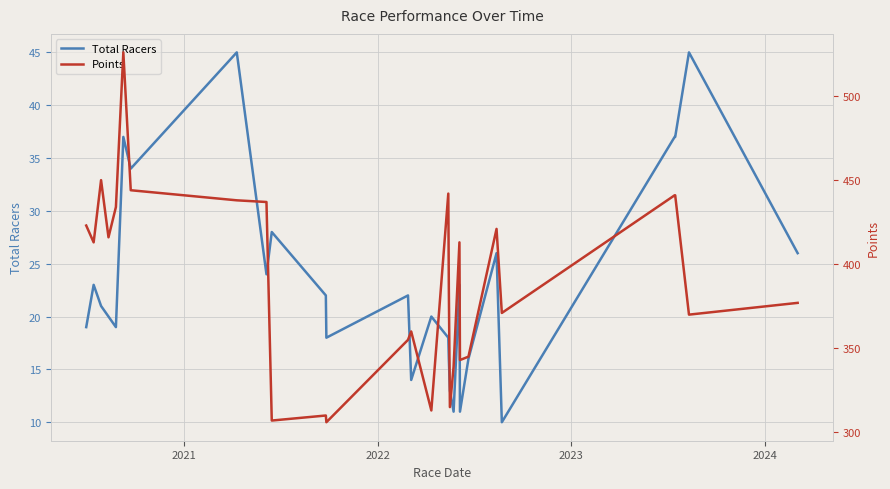

What is the maximum value for Total Racers?

45